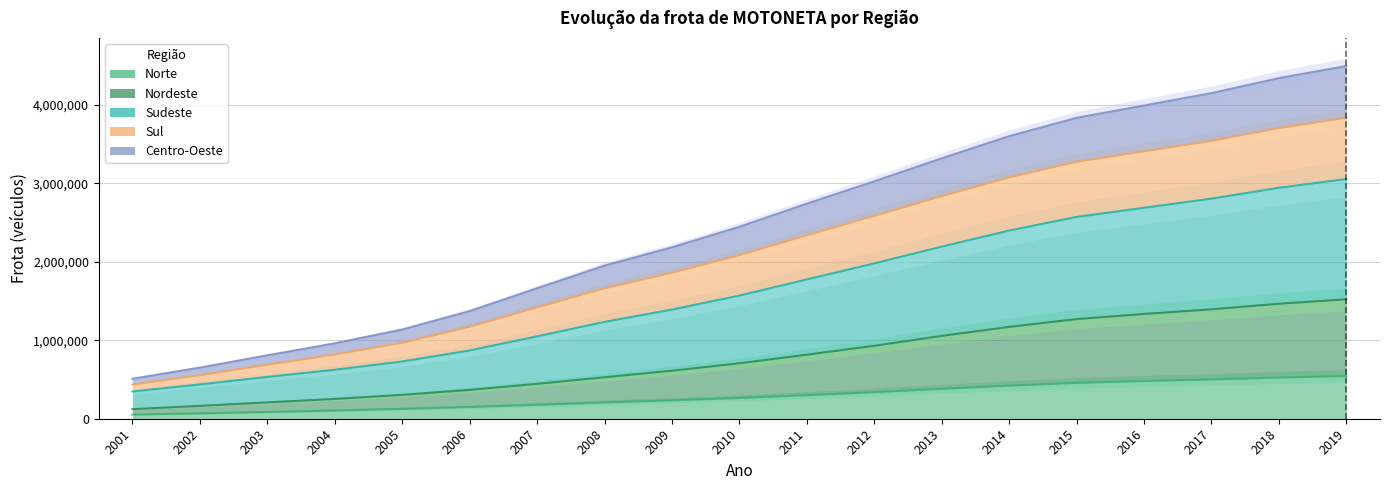

What is the value of the Sul point at the 4th from the left?

817984